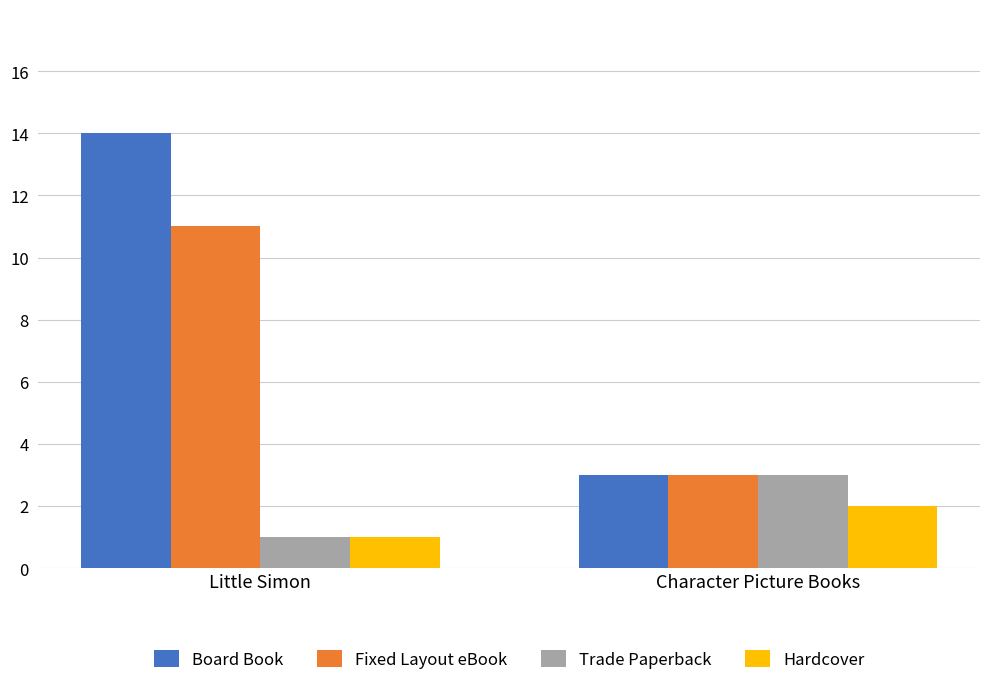

What is the label of the 1st bar from the right?

Character Picture Books